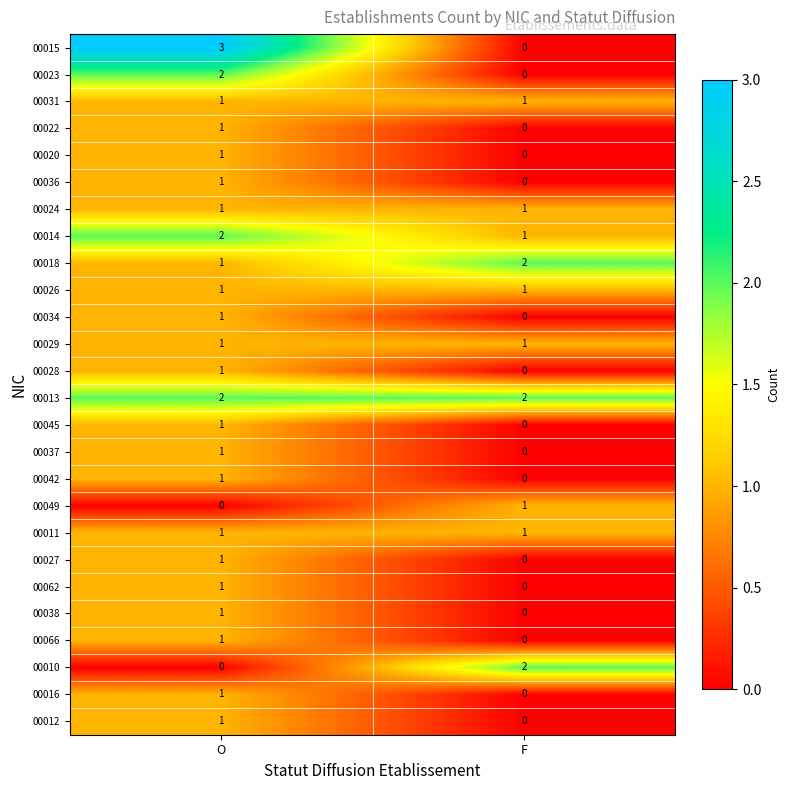

Which series has the widest spread of values?

00015